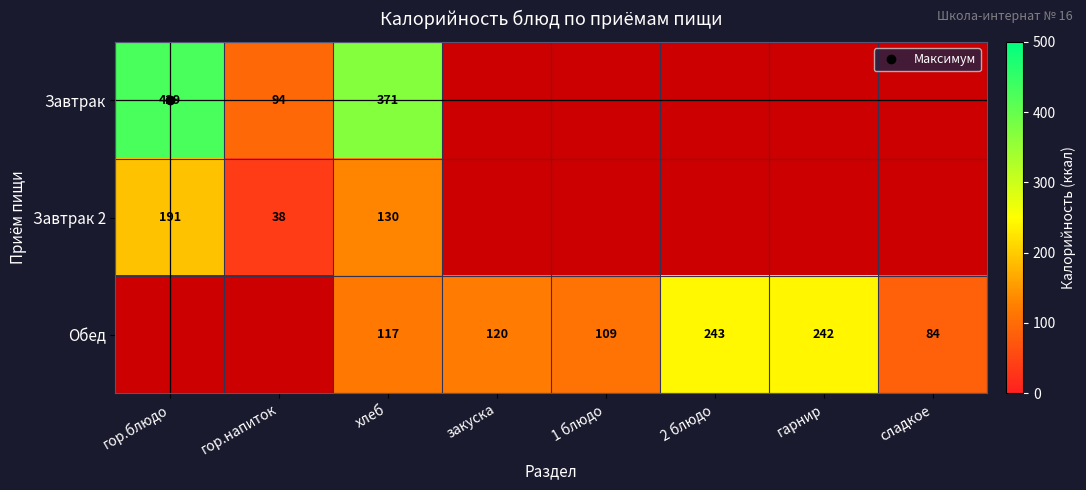

Which series has the widest spread of values?

Завтрак